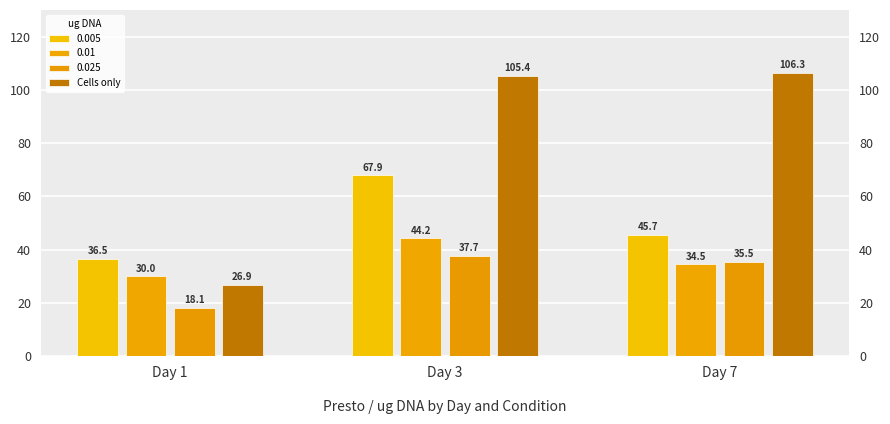

What is the maximum value shown in the chart?

106.3